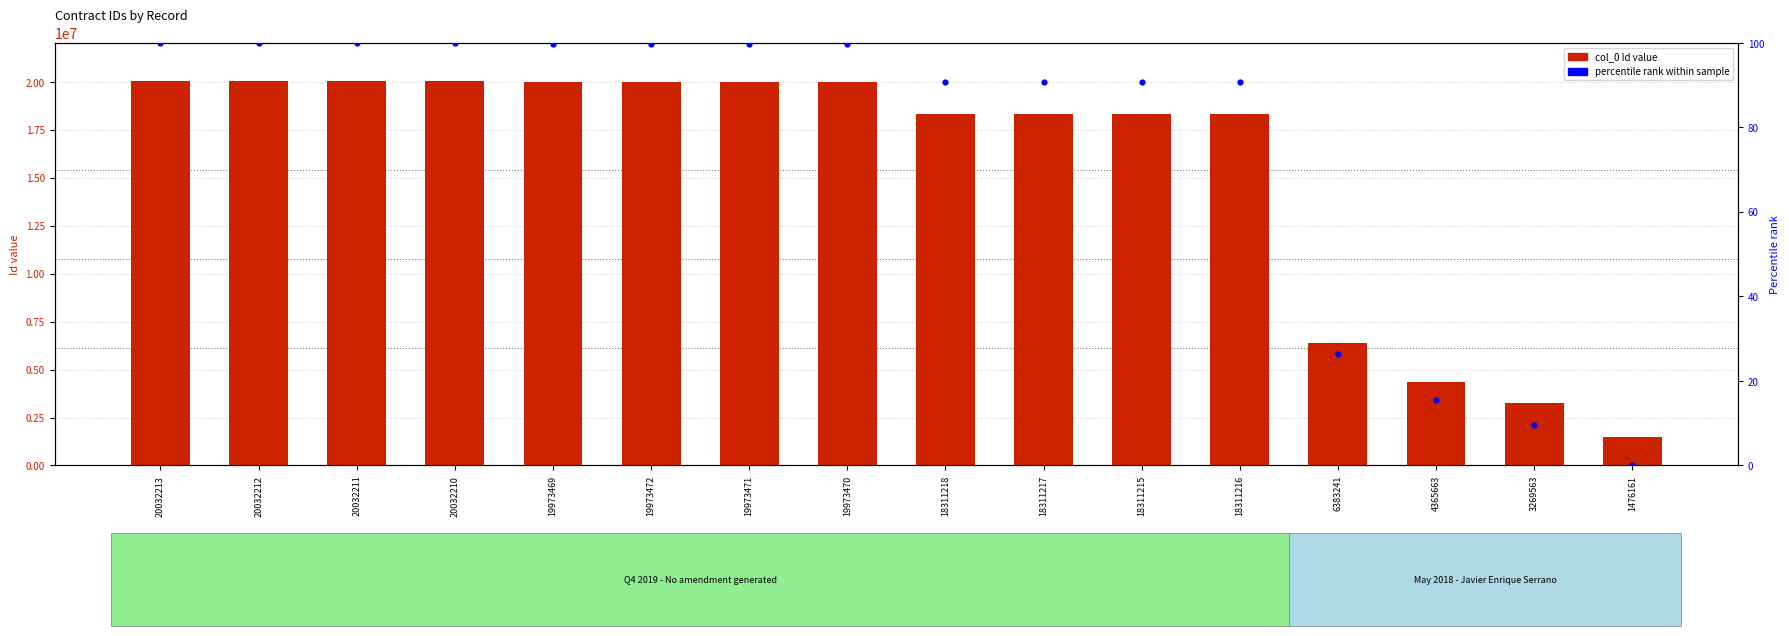

Which series contains the lowest Y value?

percentile rank within sample